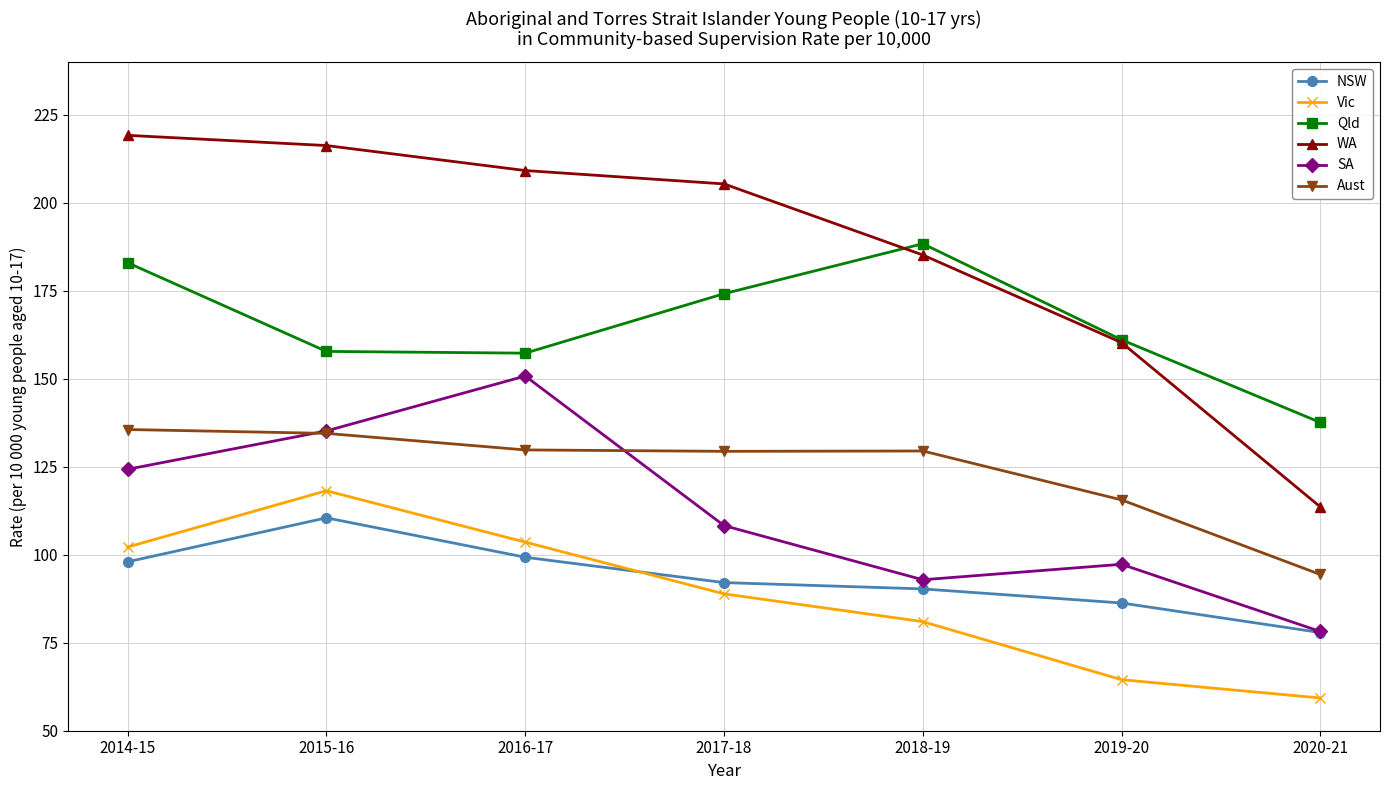

Is the value of WA at 2014-15 greater than the value of Aust at 2015-16?

Yes